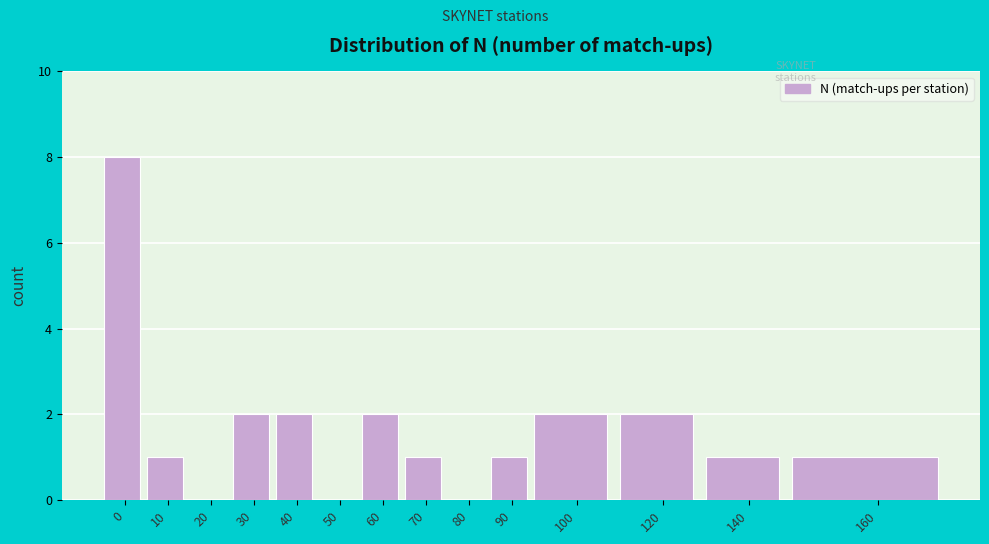

Reading left to right, list all the values displayed in this chart.

0=8	10=1	20=0	30=2	40=2	50=0	60=2	70=1	80=0	90=1	100=2	120=2	140=1	160=1